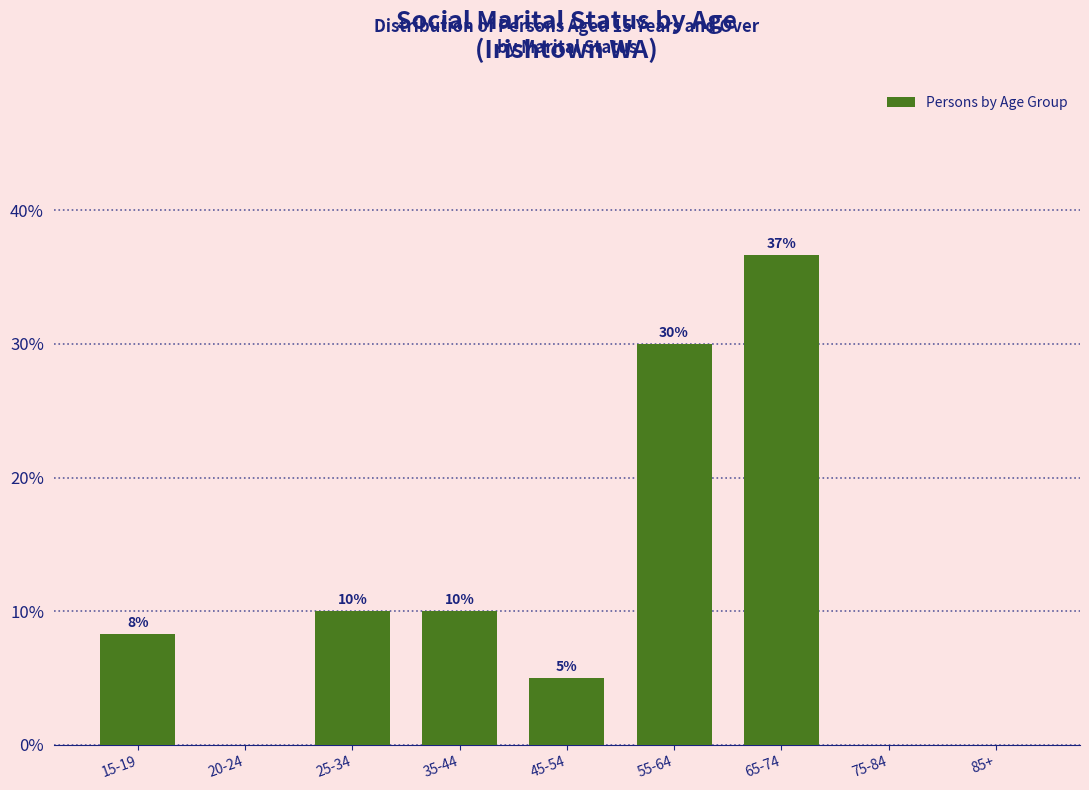

What is the sum of the values at 55-64 and 75-84?

30.0